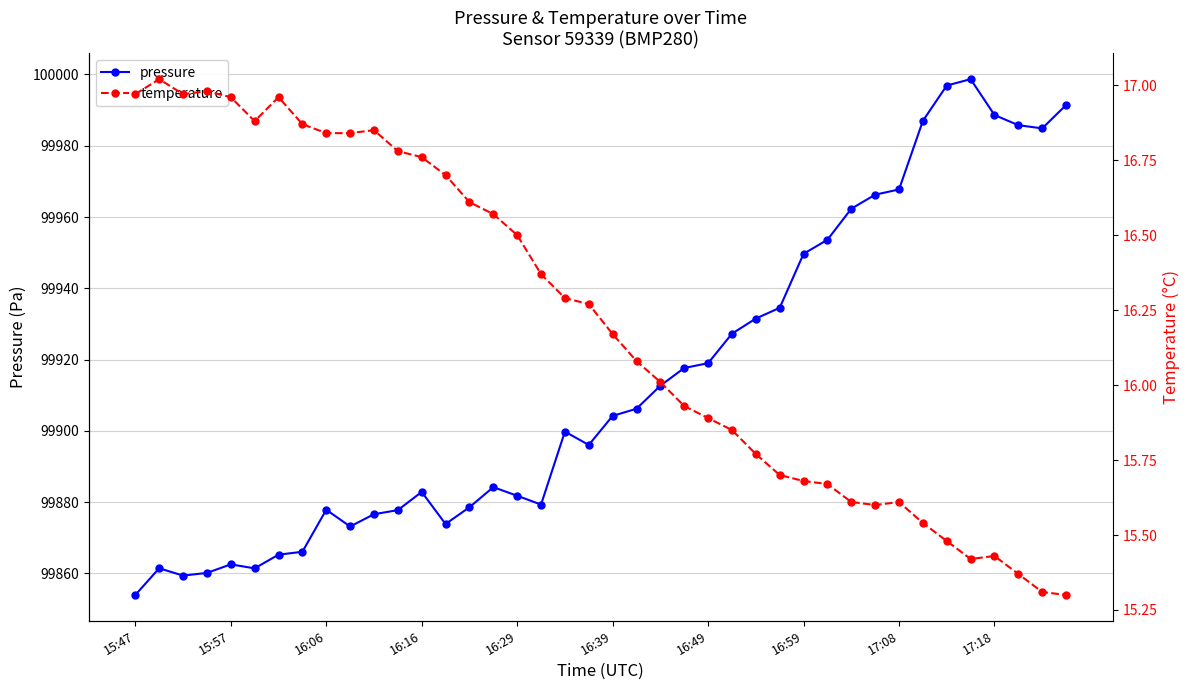

What are all the series names shown in the legend?

pressure, temperature